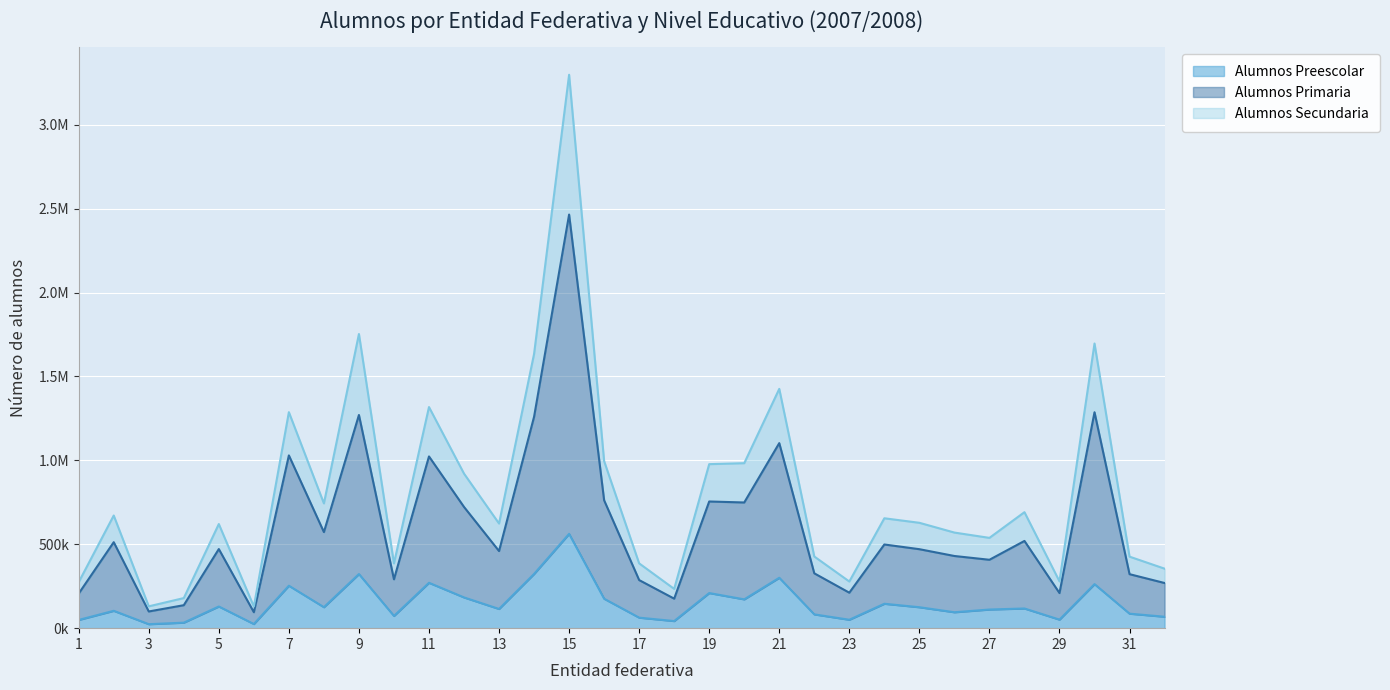

Reading left to right, extract all data points from this chart.

Alumnos Preescolar: 1=49065	2=103467	3=23783	4=32824	5=129236	6=24726	7=252974	8=125025	9=322558	10=72863	11=270443	12=183212	13=114448	14=323204	15=562057	16=175391	17=62632	18=42424	19=209275	20=171712	21=300369	22=82180	23=50177	24=145459	25=124843	26=94878	27=111156	28=117328	29=50927	30=262497	31=86411	32=68197
Alumnos Primaria: 1=206307	2=512376	3=99473	4=136912	5=471469	6=95073	7=1029597	8=572642	9=1270537	10=291282	11=1023498	12=722425	13=459508	14=1259829	15=2465024	16=762091	17=286610	18=175852	19=754990	20=749053	21=1102835	22=326839	23=211398	24=498721	25=470696	26=430148	27=407620	28=519908	29=209309	30=1286901	31=321814	32=269139
Alumnos Secundaria: 1=274248	2=671440	3=130136	4=179352	5=620603	6=129065	7=1287340	8=743582	9=1753183	10=385913	11=1317793	12=921068	13=623532	14=1634592	15=3298244	16=995531	17=386152	18=233979	19=977507	20=983301	21=1426127	22=427150	23=278022	24=654924	25=627983	26=569776	27=538126	28=691294	29=278846	30=1696453	31=426240	32=354648